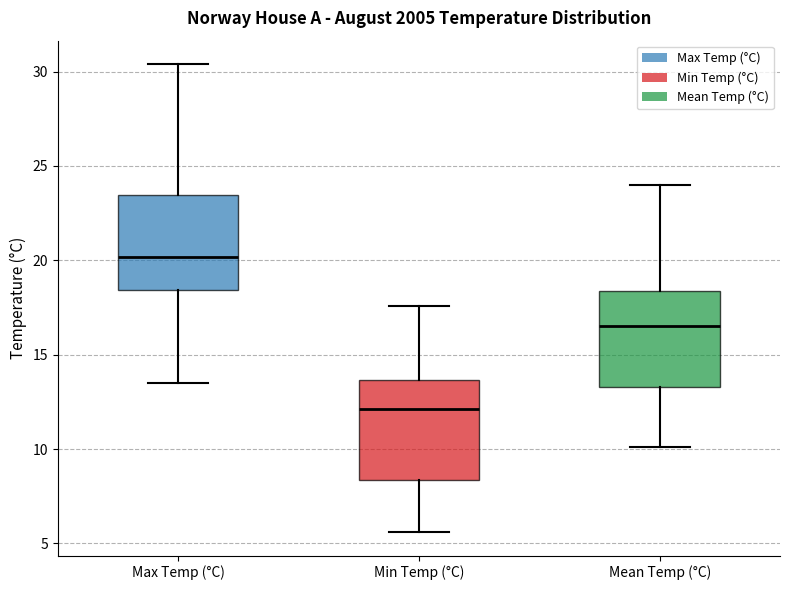

Reading left to right, read every box against the y-axis: the position of its median line, the range the box covers, and the ends of its whiskers. The values are not printed on the chart, so give them approximately, as read against the axis.

Max Temp (°C): median 20.0, box 18.5 to 23.5, whiskers 13.5 to 30.5
Min Temp (°C): median 12.0, box 8.5 to 13.5, whiskers 5.5 to 17.5
Mean Temp (°C): median 16.5, box 13.5 to 18.5, whiskers 10.0 to 24.0